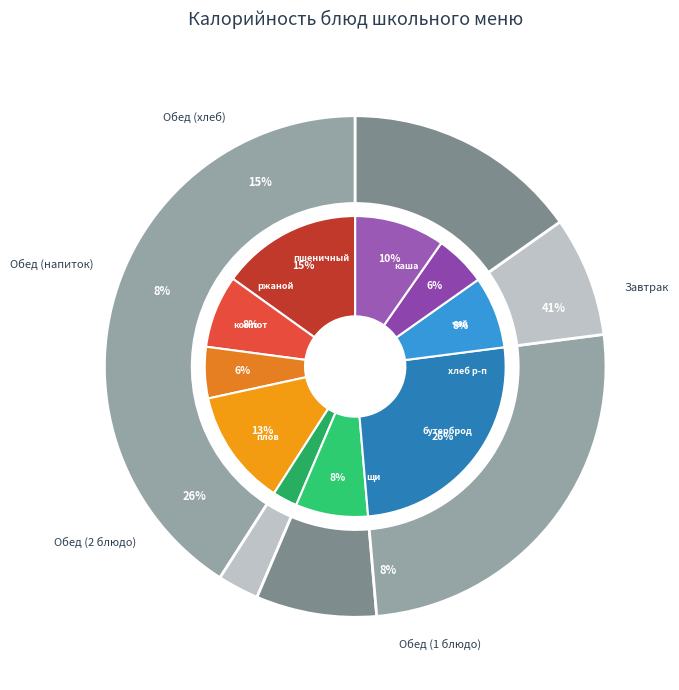

What is the total percentage of Плов из отварной курицы and бутерброд с маслом?

38.2%